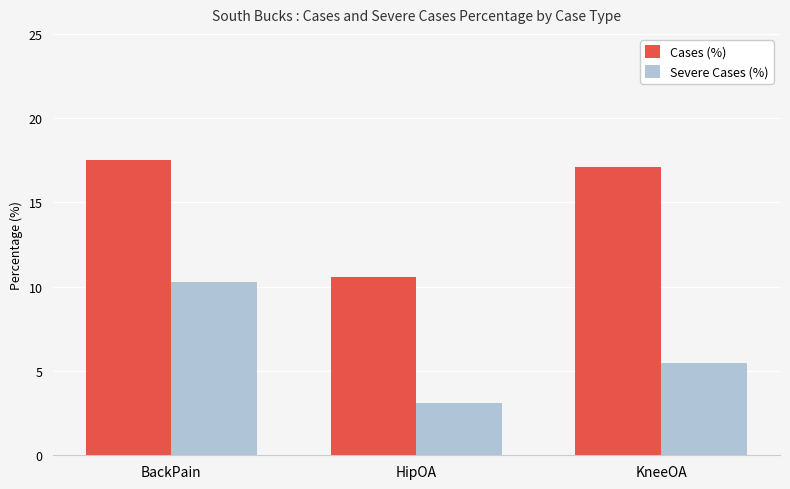

What is the value of the Cases (%) bar at the 2nd from the left?

10.6